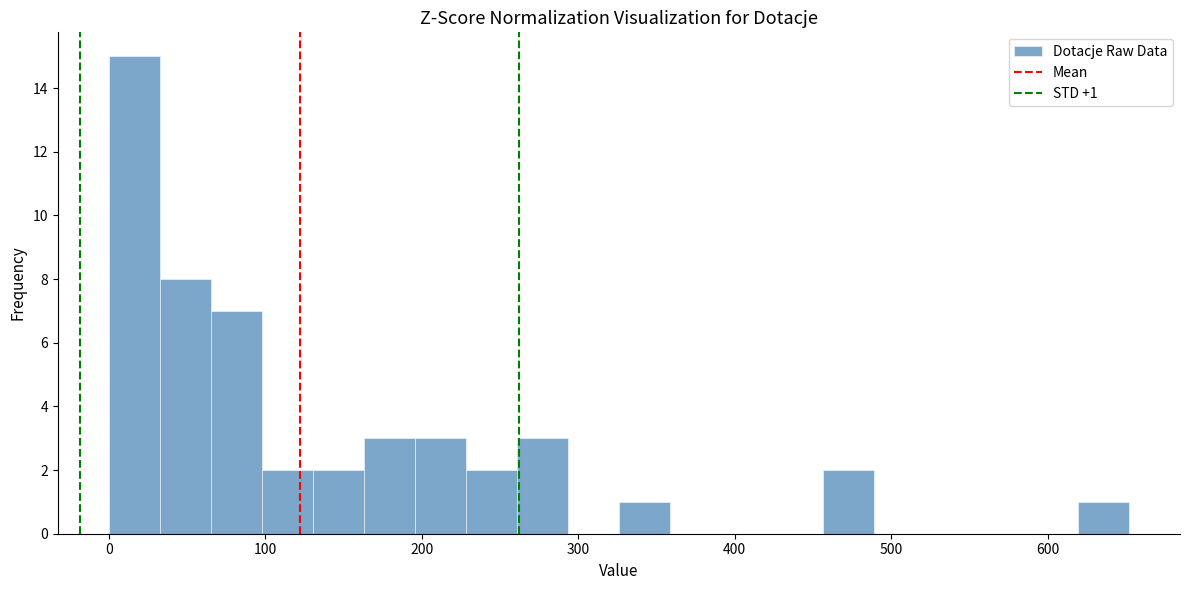

Read against the x-axis, roughly where is the centre of the tallest bar?

20